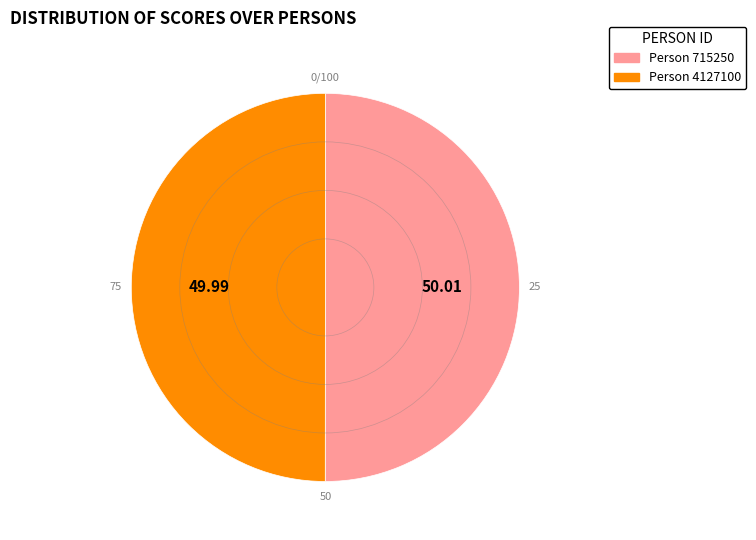

Approximately how many times larger is the value at Person 4127100 compared to Person 715250?

1.0